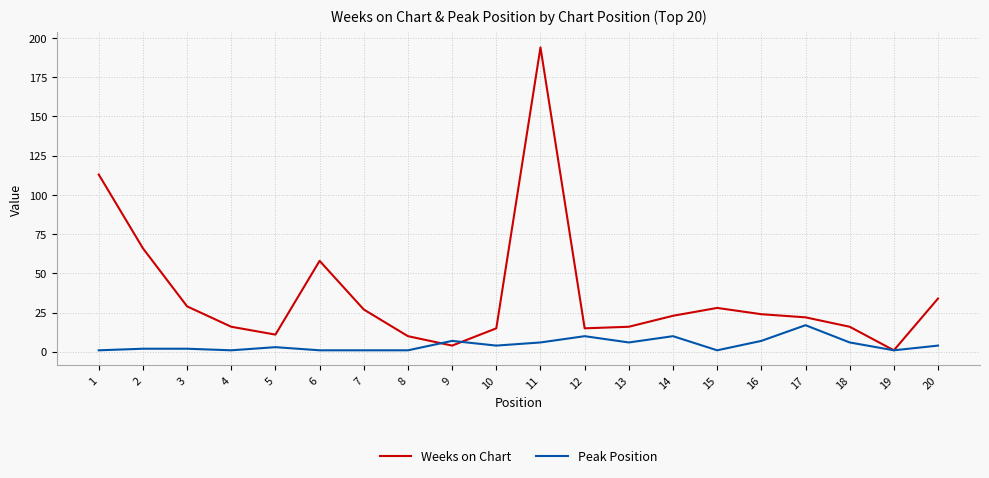

At which category does Weeks on Chart reach its first local peak?

6